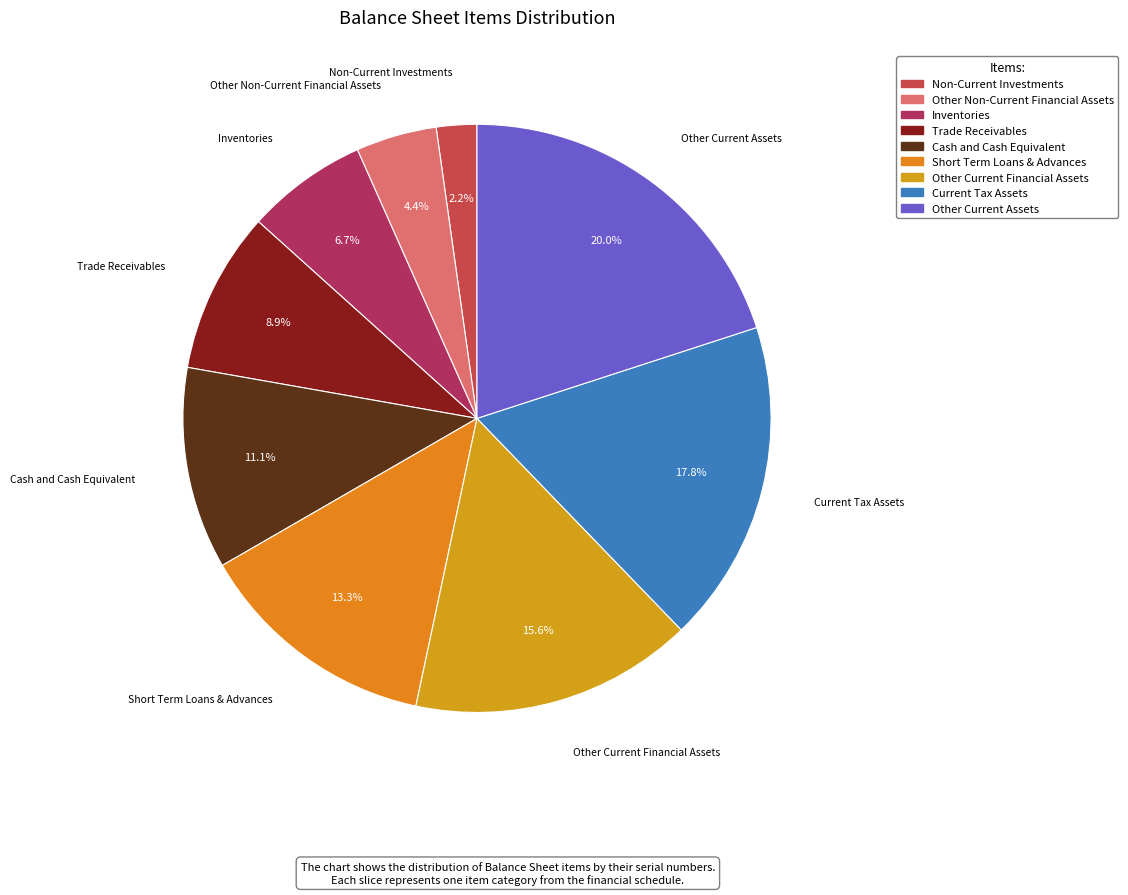

Which slice is the largest?

Other Current Assets